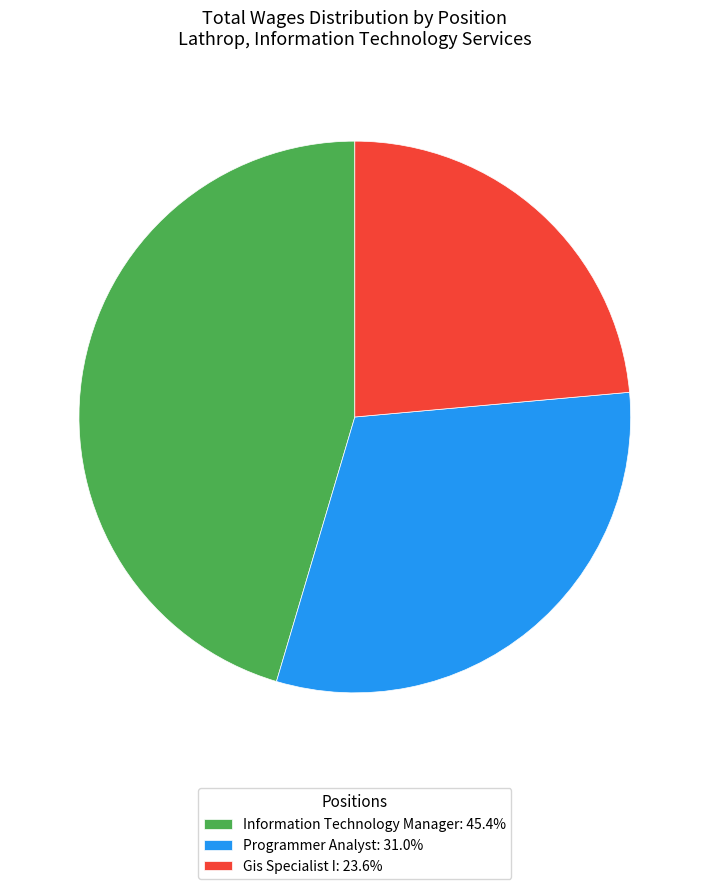

Combined, do Information Technology Manager: 45.4% and Programmer Analyst: 31.0% account for over 50%?

Yes